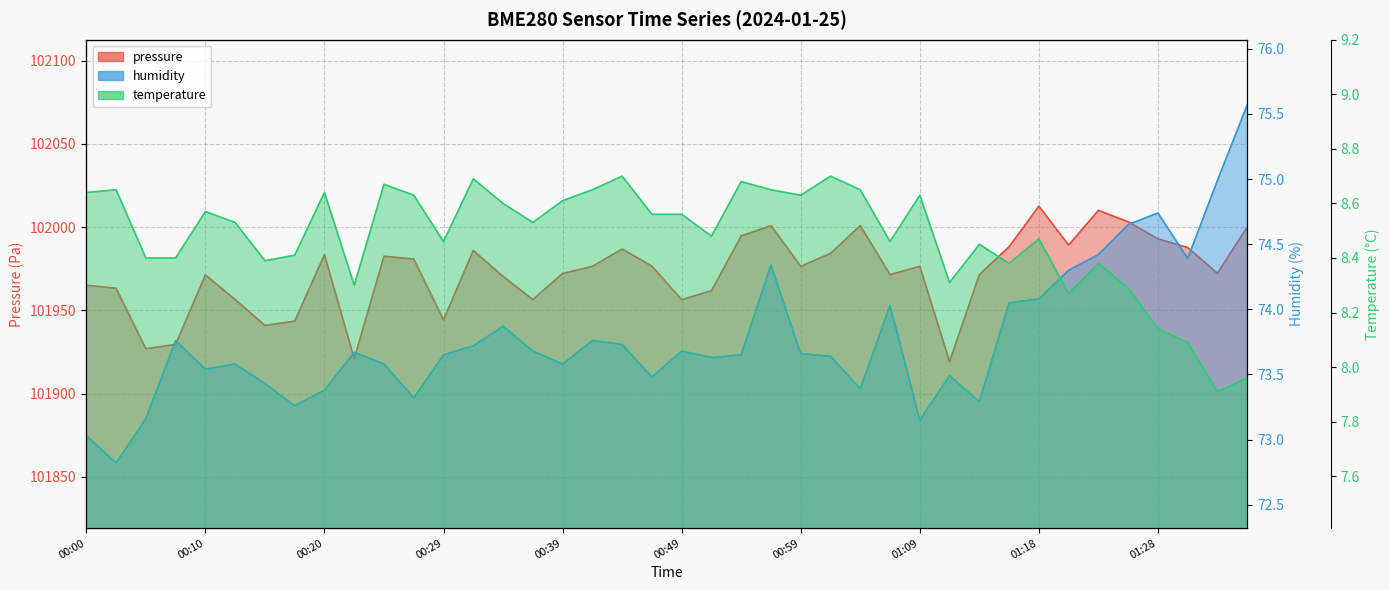

What is the difference between the maximum and second lowest values in the temperature series?

0.7